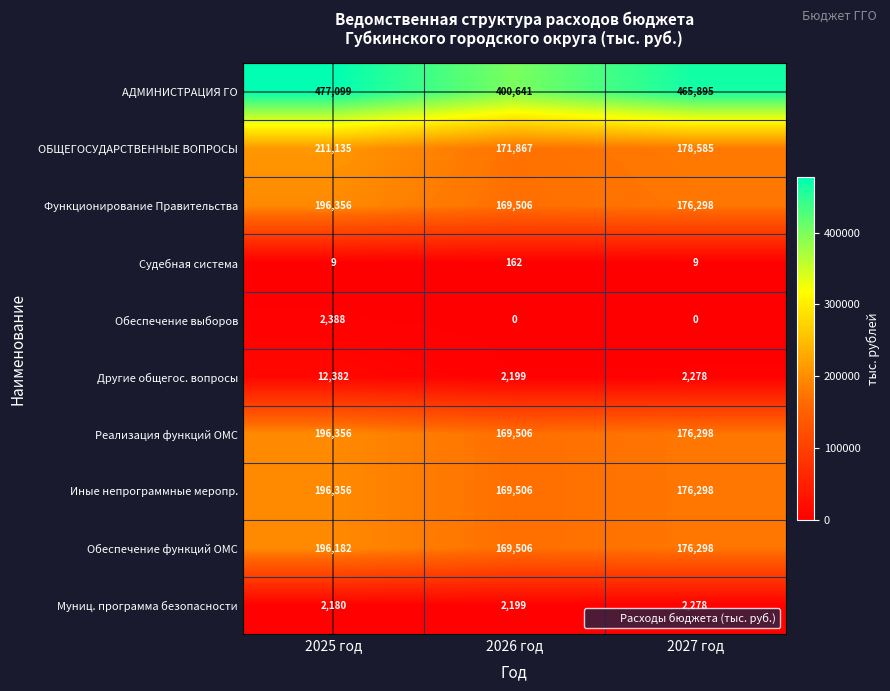

Which category has the highest value across all series?

2025 год